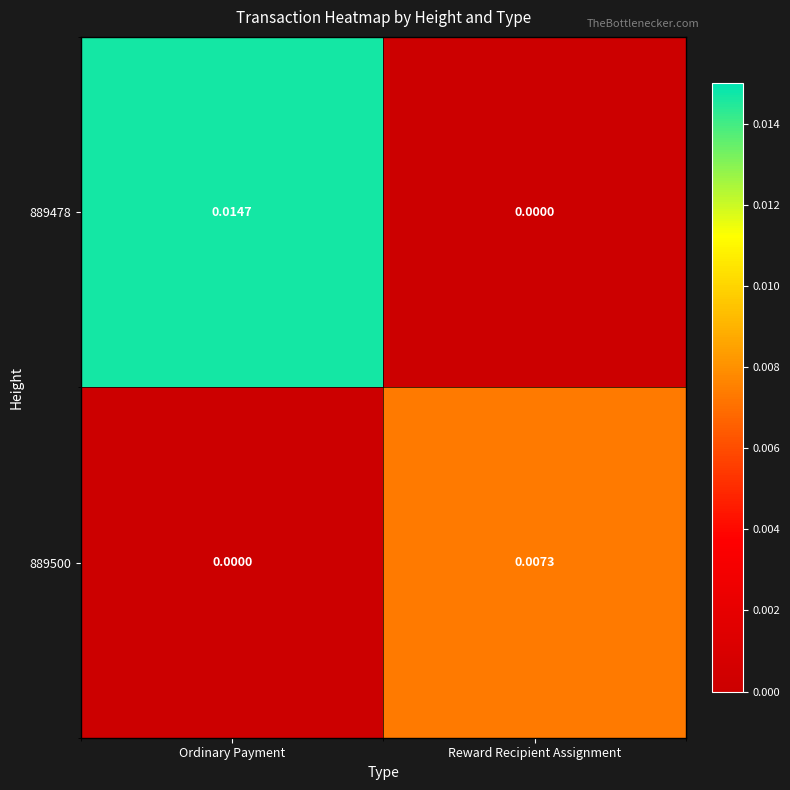

Which category has the highest value in the 889478 series?

Ordinary Payment